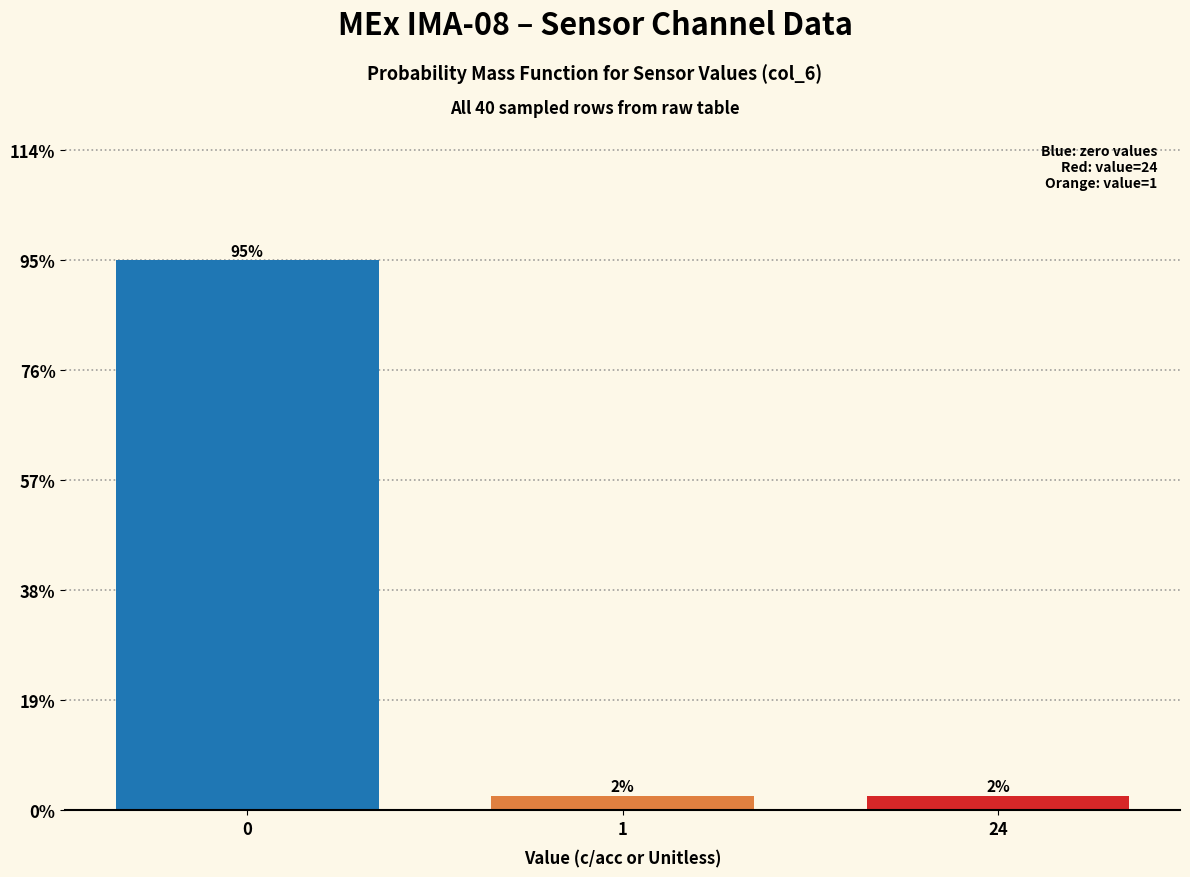

Are the bars horizontal?

No